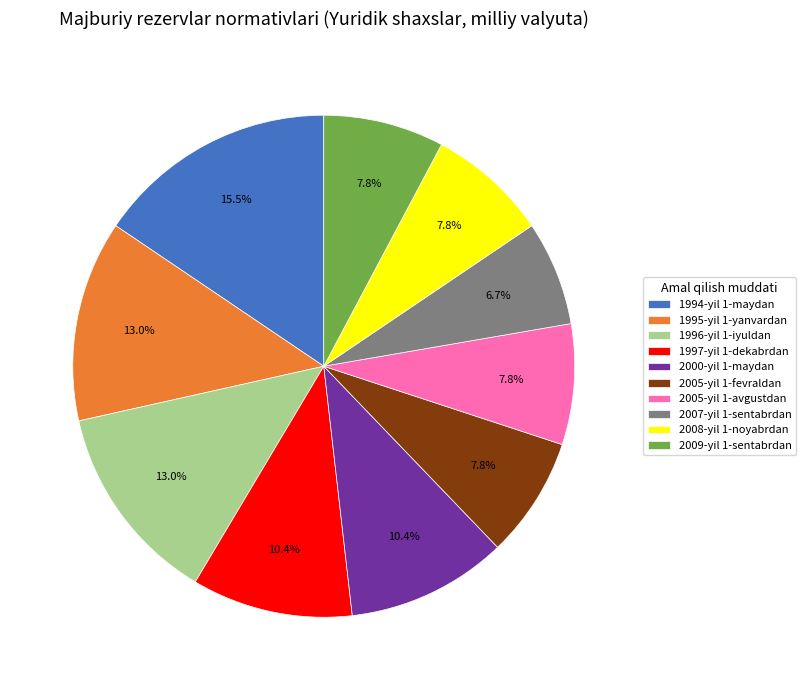

To the nearest percent, what is the average slice percentage?

10%